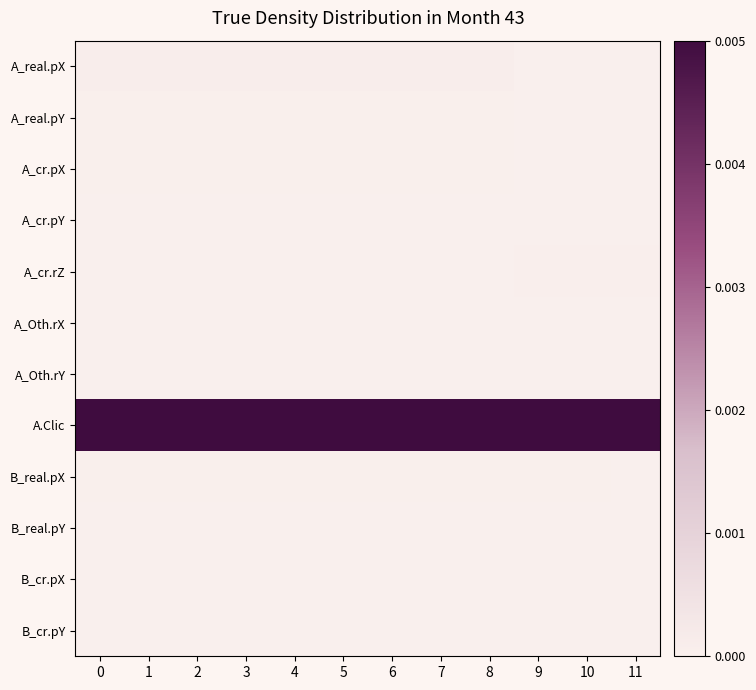

How many data points does each series have?

12